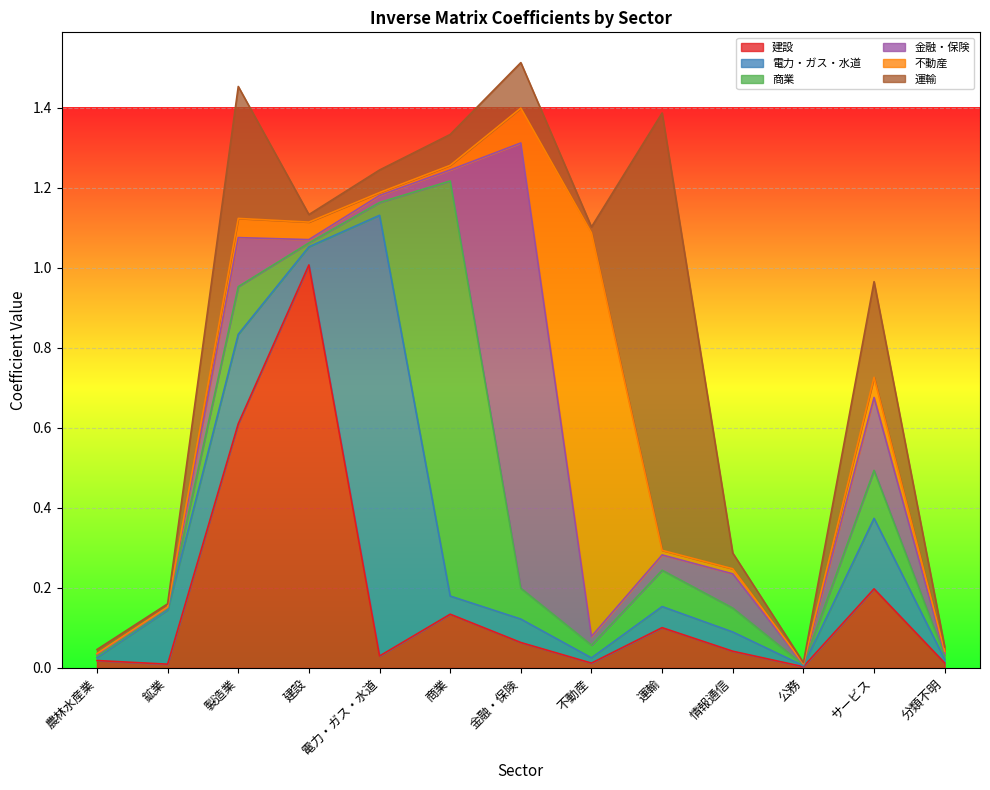

Which series ends up on top after the final intersection of 建設 and 運輸?

建設